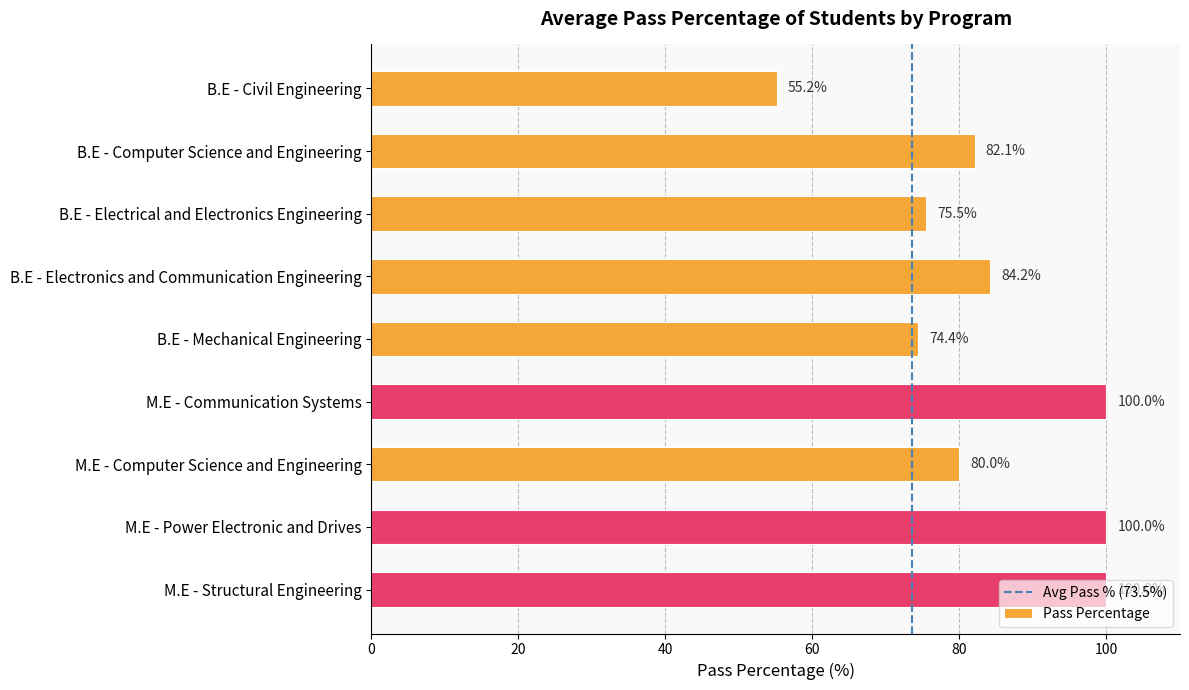

Which has a higher value, B.E - Electrical and Electronics Engineering or B.E - Civil Engineering?

B.E - Electrical and Electronics Engineering